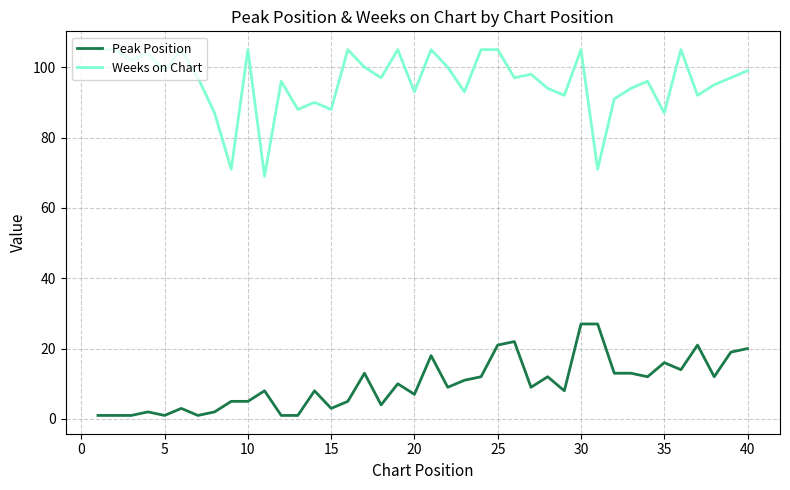

What is the minimum value for Weeks on Chart?

69